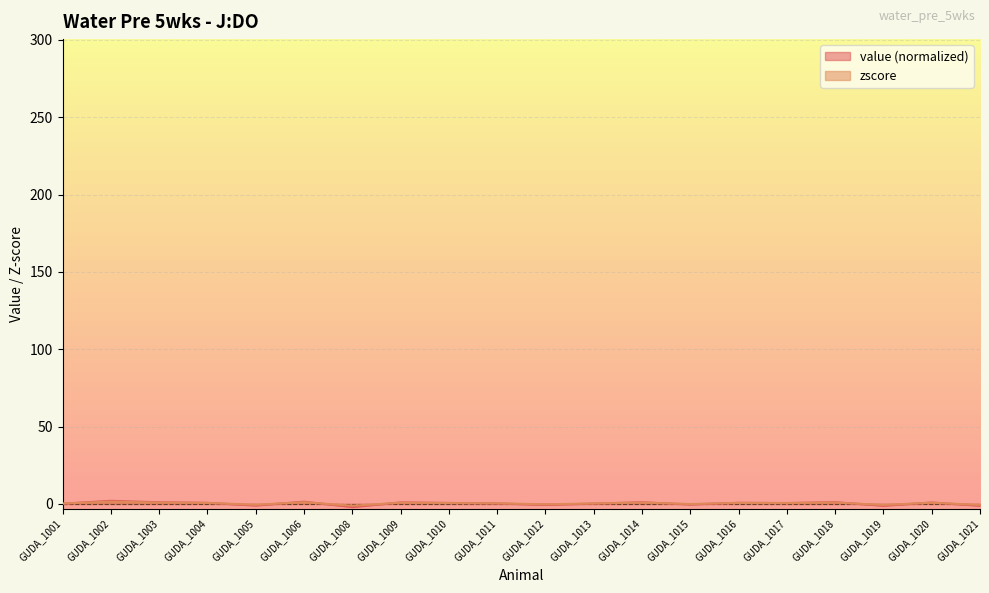

What is the difference between the zscore values at GUDA_1012 and GUDA_1014?

1.1